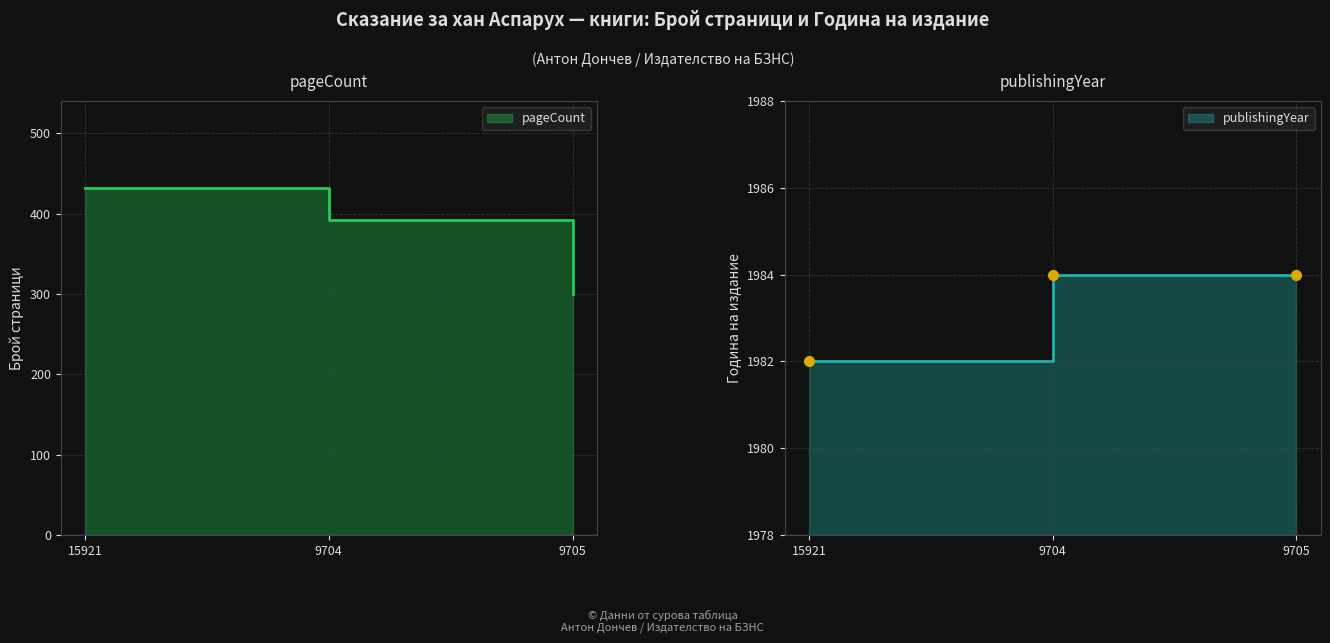

What value does the pageCount series have at 15921, to the nearest 50?

450